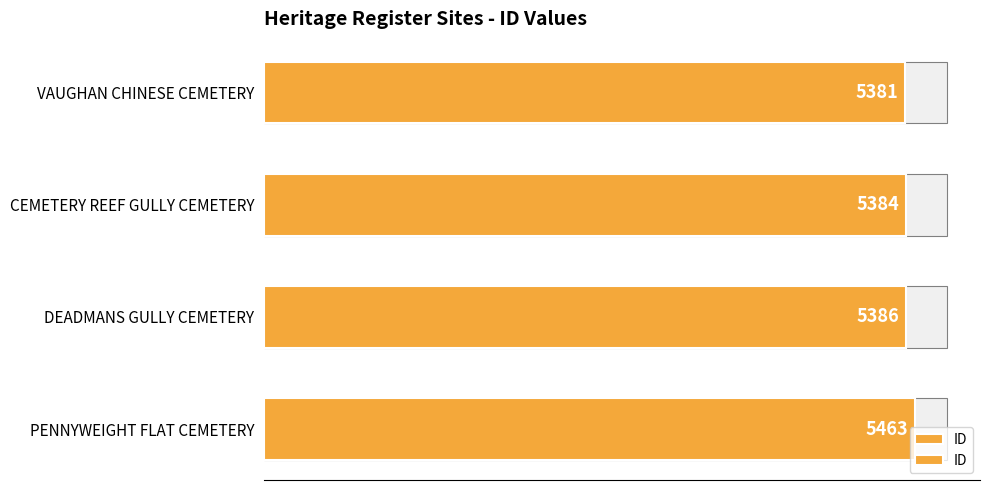

What is the minimum value shown in the chart?

5381